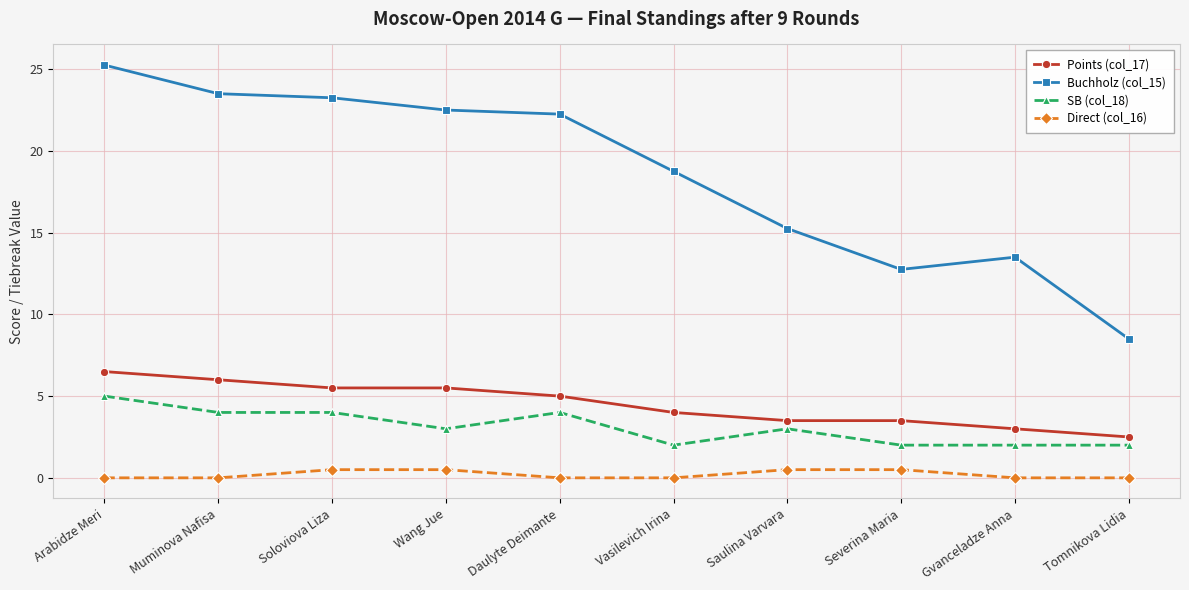

Which series has the largest total across all categories?

Buchholz (col_15)